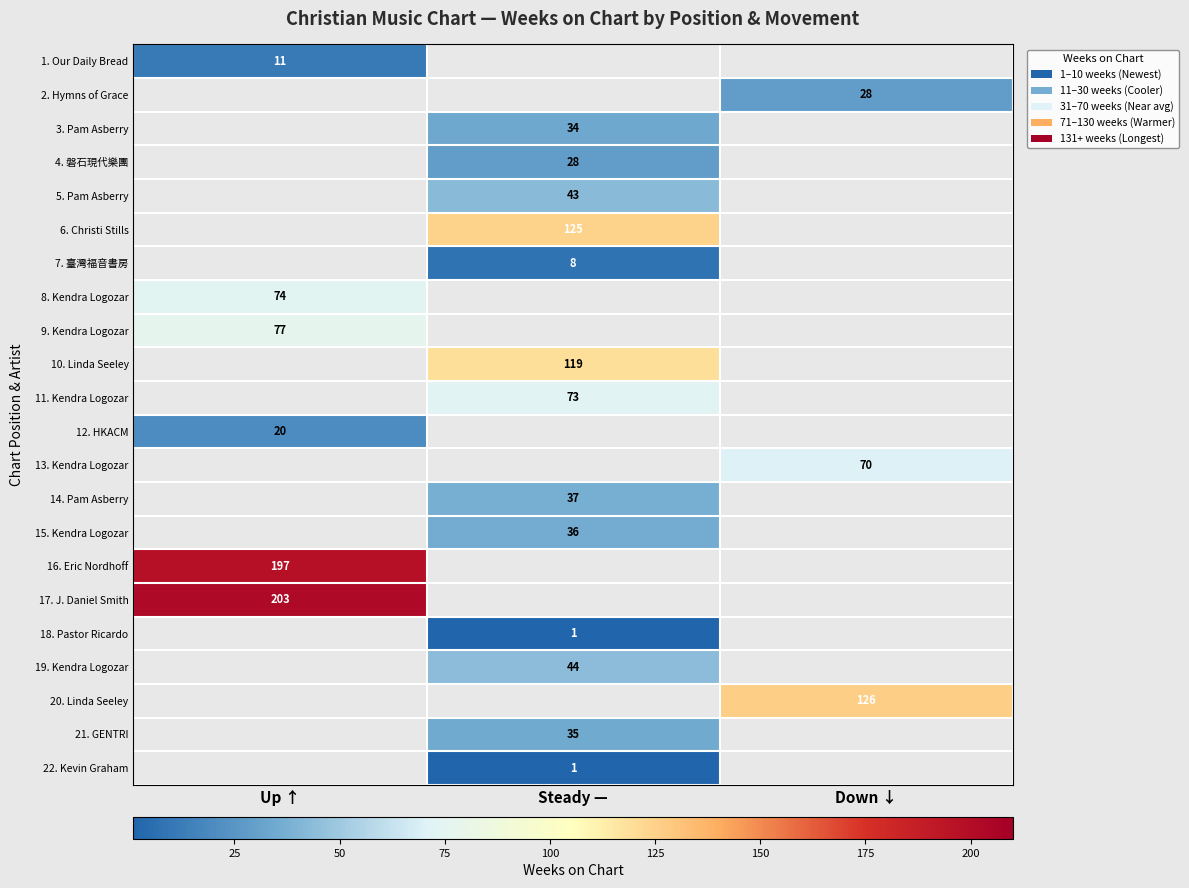

Which label corresponds to the smallest value in the chart?

Steady —